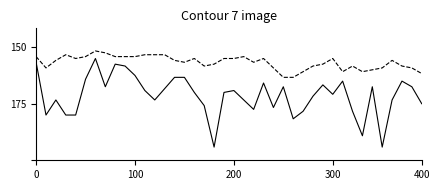

True or false: SDS_P1 has a value of 7.2 at 11.

False